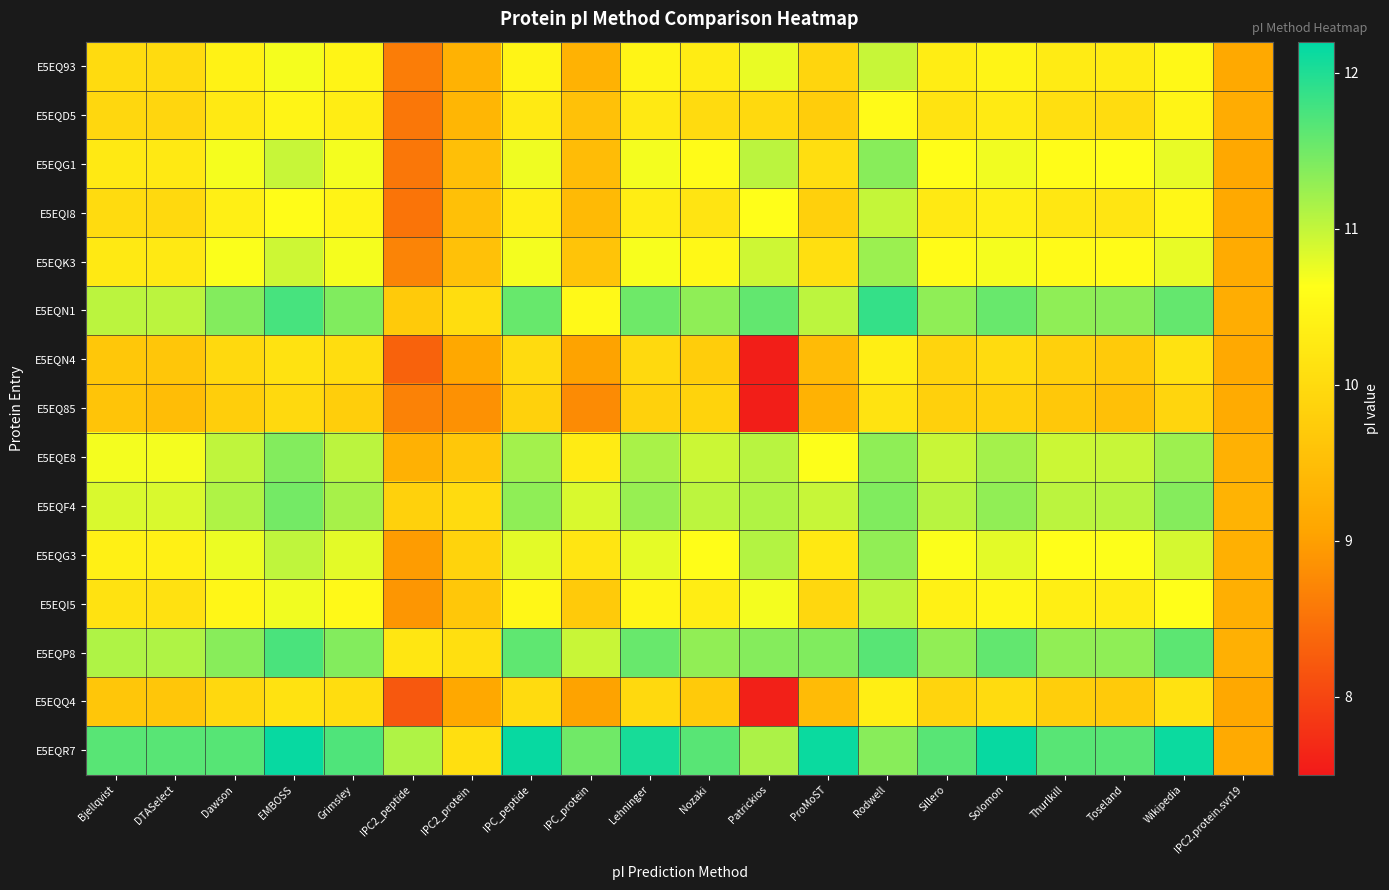

At which category is the sum across all series the highest?

Rodwell